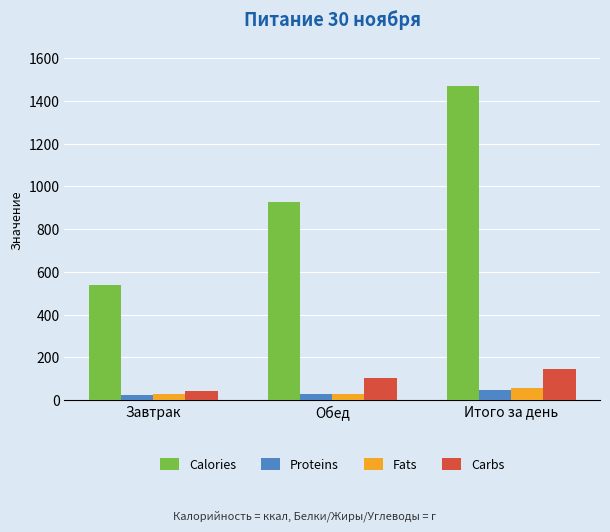

What is the sum of all Proteins values?

99.9